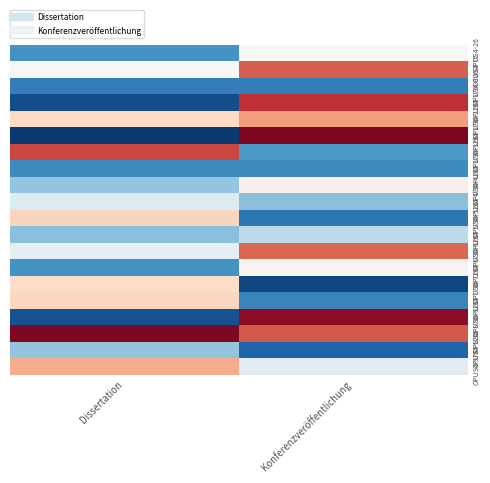

Between Konferenzveröffentlichung and Dissertation, which is larger?

Konferenzveröffentlichung